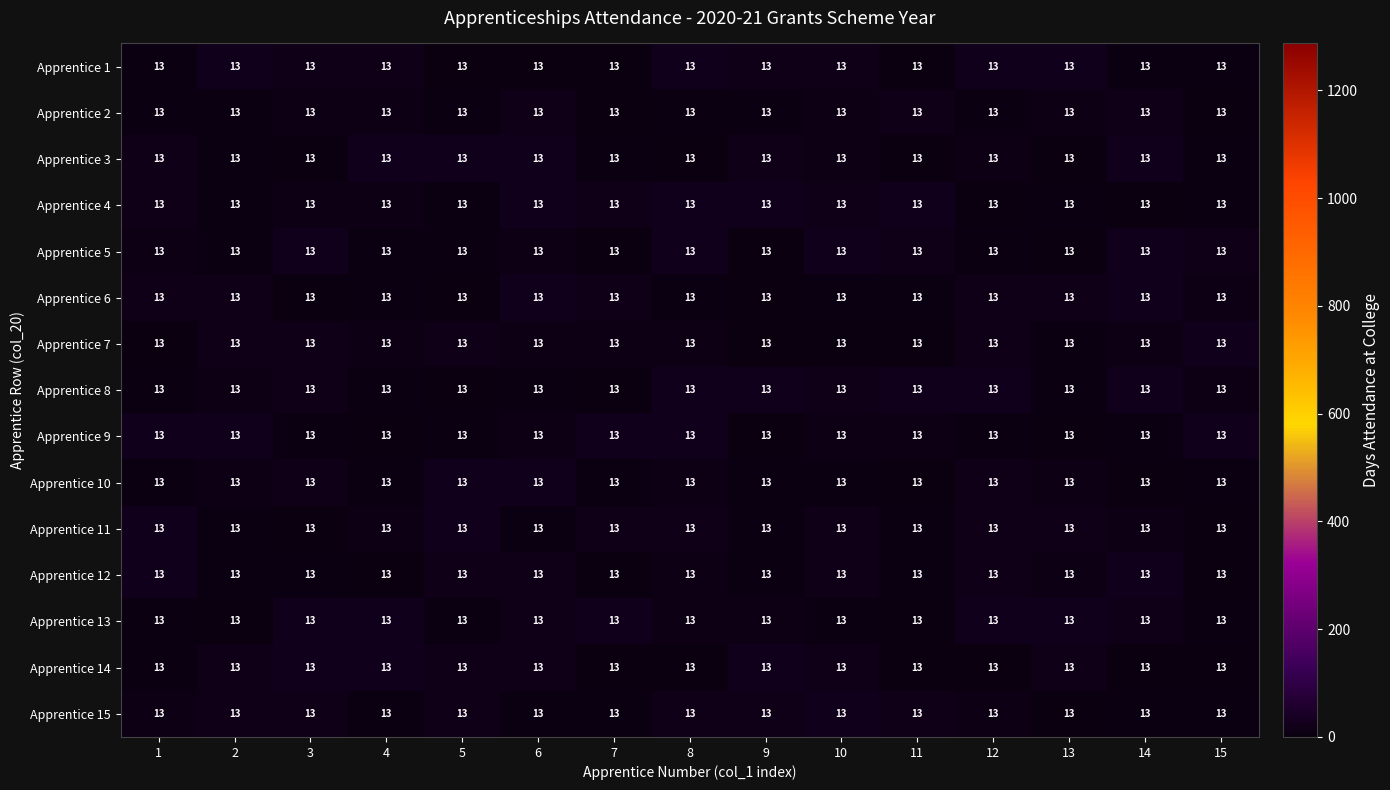

The value of Apprentice 10 at 4 is 15.8. True or false?

False